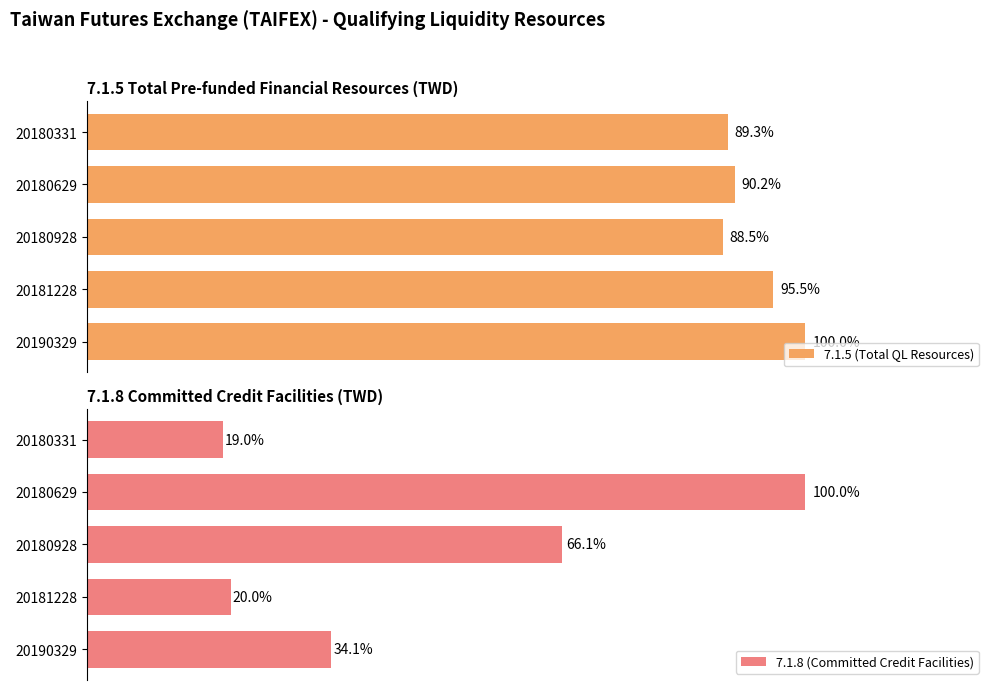

What is the sum of all 7.1.8 (Committed Credit Facilities) values?

238819805